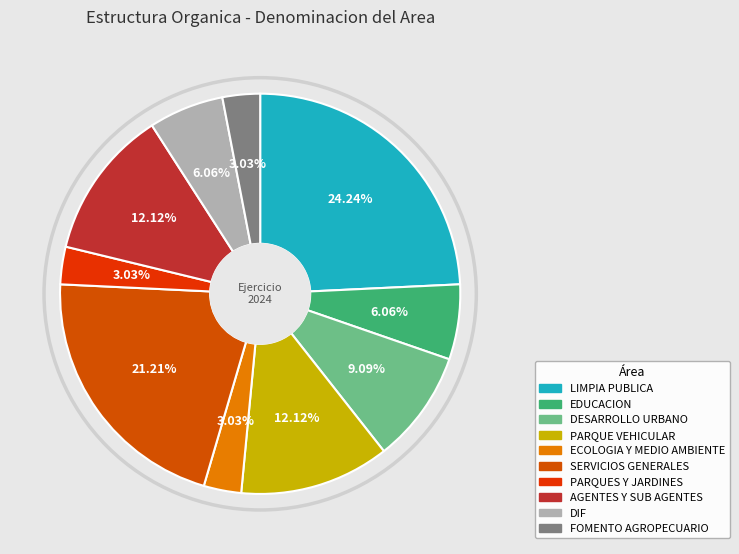

Approximately how many times larger is the value at FOMENTO AGROPECUARIO compared to AGENTES Y SUB AGENTES?

0.2